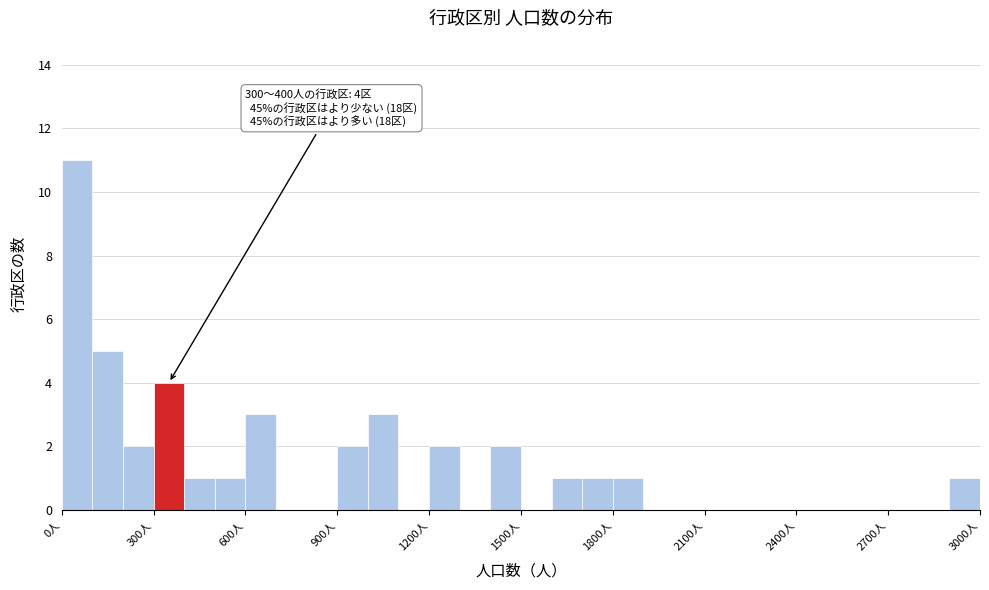

Read against the x-axis, roughly where is the centre of the tallest bar?

50